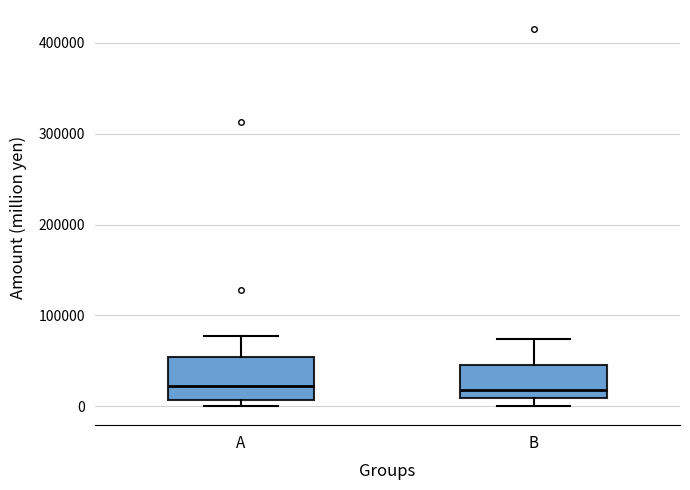

Reading left to right, transcribe this box plot: for each box, give where its median line is, the range the box spans, and where its two whiskers end, as read against the y-axis. The values are not printed on the chart, so give them approximately, as read against the axis.

A: median 20000, box 10000 to 50000, whiskers 0 to 80000
B: median 20000, box 10000 to 50000, whiskers 0 to 70000